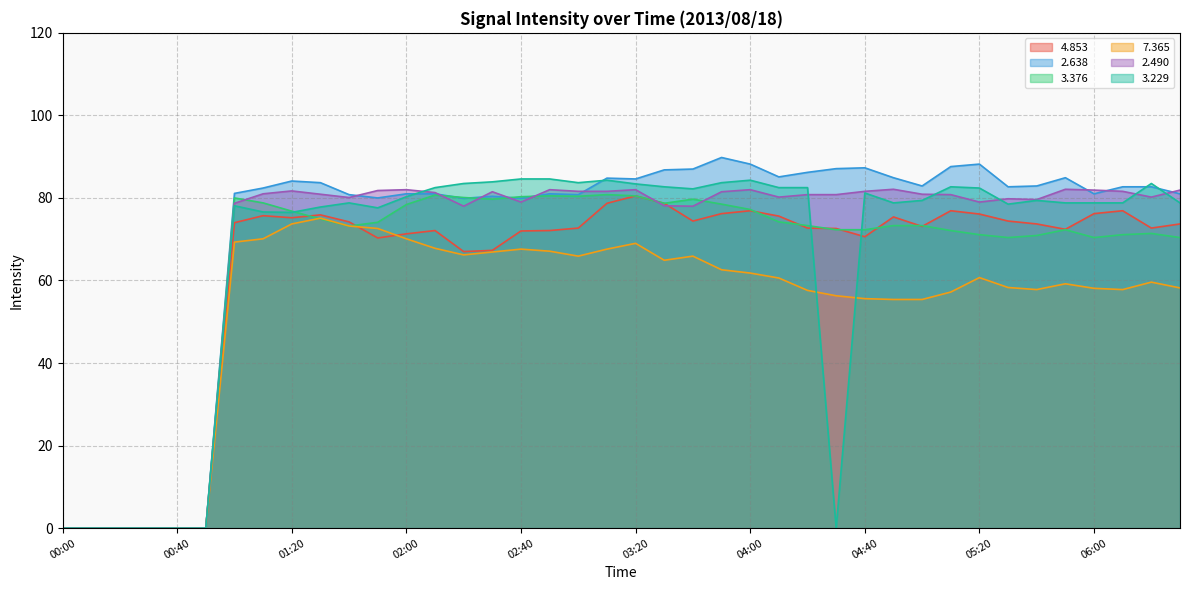

Reading left to right, list all the values displayed in this chart.

  4.853: 0.0	0.0	0.0	0.0	0.0	0.0	78.7	81.0	81.7	80.9	80.1	81.8	82.0	81.3	78.0	81.5	79.0	82.0	81.6	81.6	82.0	78.1	78.0	81.5	82.0	80.2	80.8	80.8	81.6	82.1	80.9	80.8	79.0	79.8	79.6	82.1	81.9	81.6	80.2	81.9
  2.638: 0.0	0.0	0.0	0.0	0.0	0.0	81.1	82.4	84.1	83.7	80.8	80.0	81.0	81.0	79.9	80.4	79.9	81.0	80.8	84.8	84.6	86.8	87.0	89.8	88.2	85.1	86.2	87.1	87.3	84.9	82.9	87.6	88.2	82.7	82.9	84.9	81.0	82.7	82.7	81.0
  3.376: 0.0	0.0	0.0	0.0	0.0	0.0	74.0	75.7	75.2	75.9	74.2	70.3	71.3	72.1	67.0	67.3	72.0	72.1	72.7	78.7	80.5	78.7	74.4	76.2	76.9	75.6	72.7	72.6	70.6	75.4	73.1	76.9	76.1	74.4	73.7	72.4	76.2	76.9	72.7	73.7
  7.365: 0.0	0.0	0.0	0.0	0.0	0.0	80.0	78.8	76.8	74.9	73.2	74.1	78.4	80.7	80.1	79.7	80.3	80.5	80.4	80.8	80.5	78.7	79.7	78.5	77.2	74.2	73.3	72.3	72.3	73.3	73.3	72.1	71.1	70.4	70.9	72.3	70.4	71.1	71.4	70.4
  3.229: 0.0	0.0	0.0	0.0	0.0	0.0	78.1	76.6	76.5	77.8	78.8	77.6	80.3	82.5	83.5	83.9	84.6	84.6	83.7	84.3	83.4	82.7	82.2	83.7	84.3	82.5	82.5	0.0	81.2	78.8	79.4	82.7	82.4	78.5	79.4	78.8	78.8	78.8	83.5	78.8